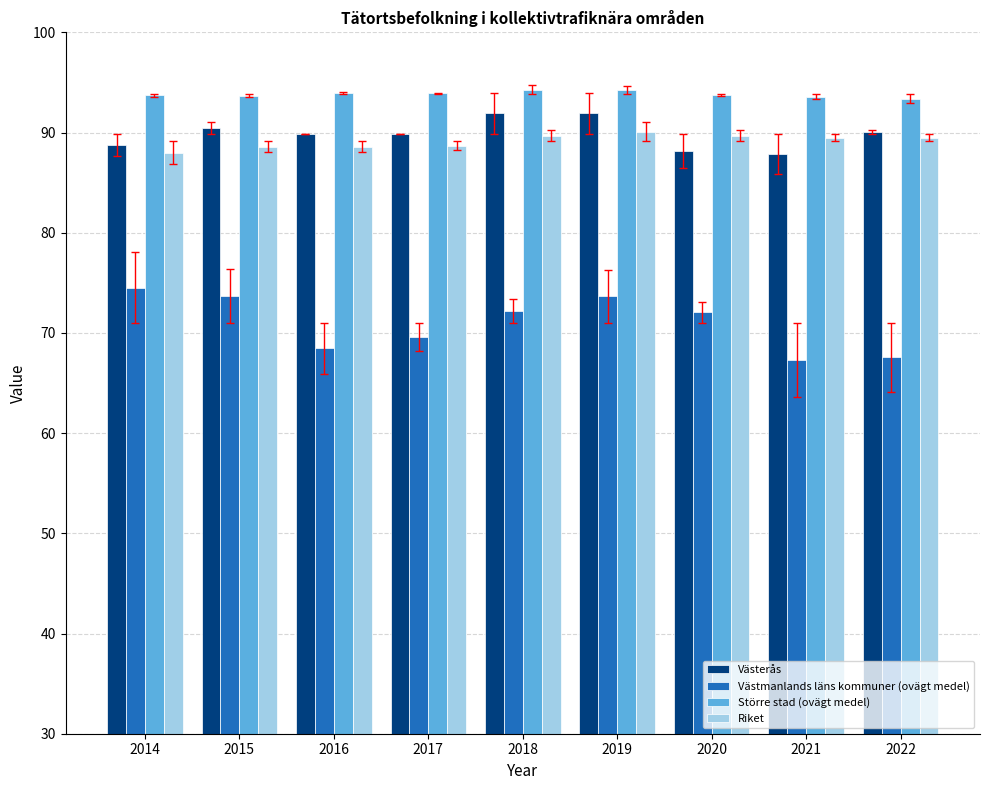

The value of Västmanlands läns kommuner (ovägt medel) at 2022 is 67.6. True or false?

True